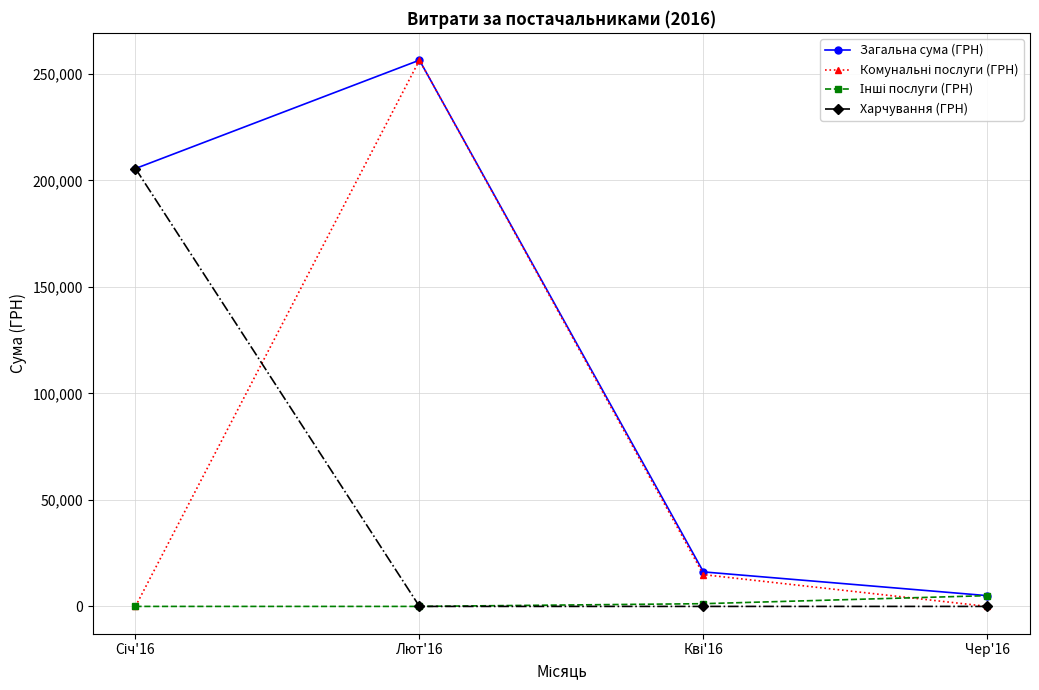

What is the label of the 3rd point from the right?

Лют'16